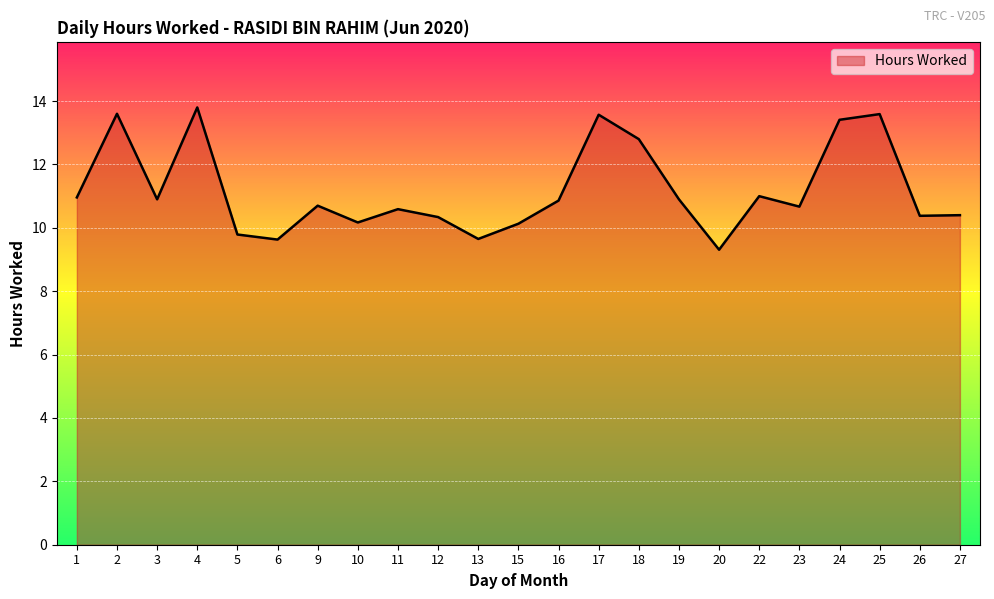

What is the difference between the values at 18 and 15?

2.7